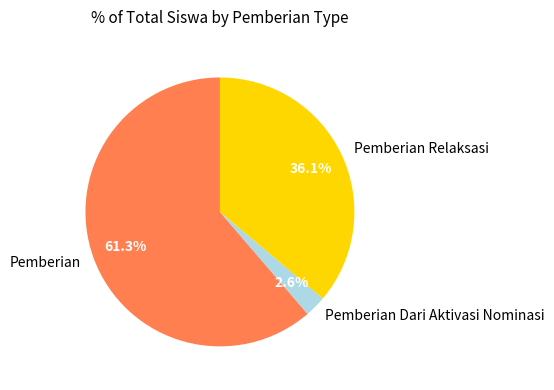

Which has a higher value, Pemberian Relaksasi or Pemberian?

Pemberian